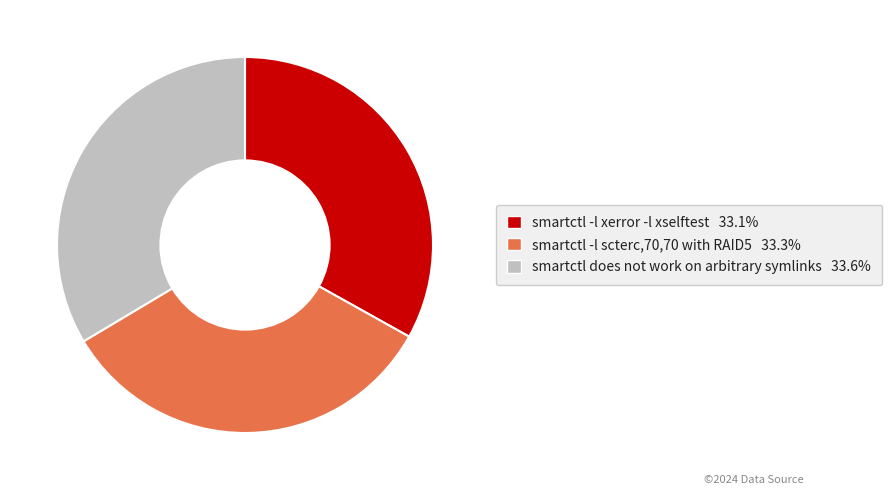

Is the sum of smartctl does not work on arbitrary symlinks and smartctl -l scterc,70,70 with RAID5 greater than half?

Yes